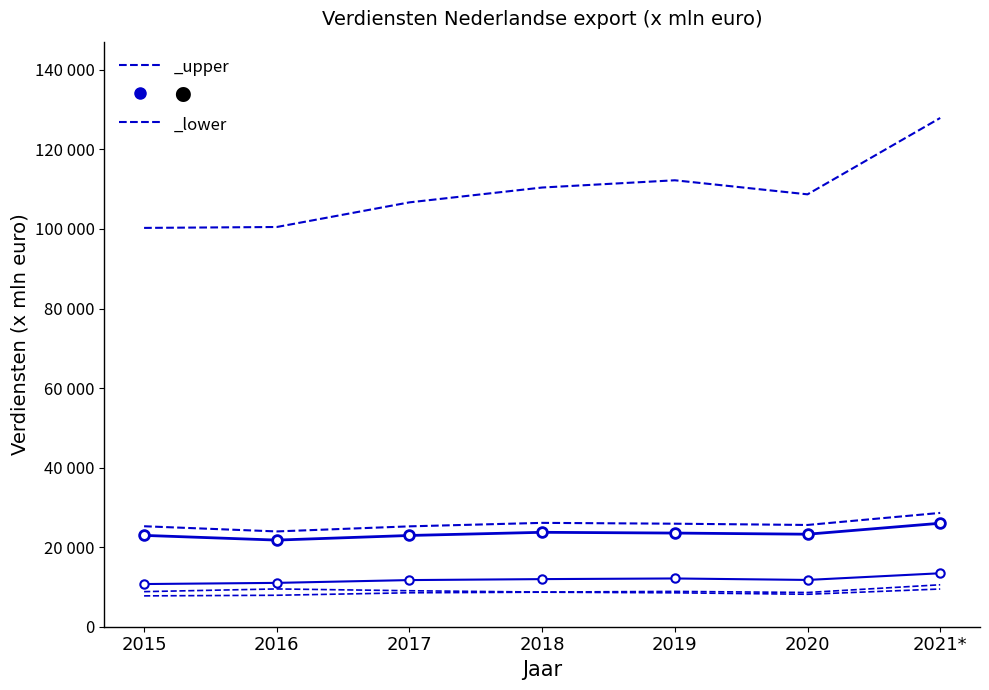

Reading left to right, transcribe all the data shown in this chart.

Duitsland: 22963	21780	22941	23738	23547	23258	26014
België: 10728	11023	11726	11969	12132	11763	13441
Verenigd Koninkrijk: 8819	9501	9046	8717	8880	8607	10544
Frankrijk: 7756	7909	8534	8681	8527	8160	9481